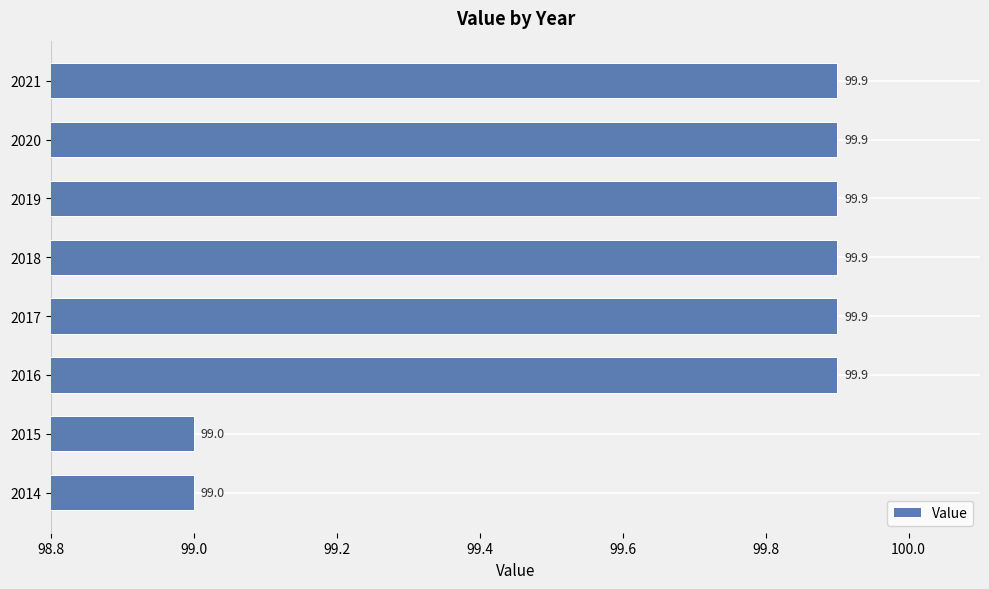

Between 2016 and 2015, which is larger?

2016